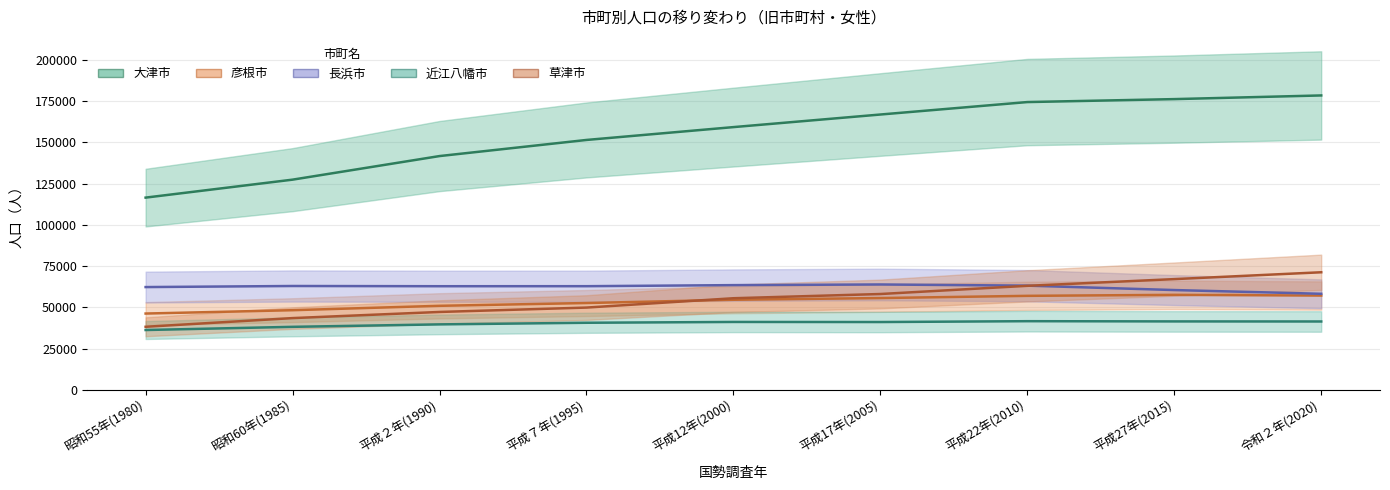

What is the sum of all 草津市 values?

493888